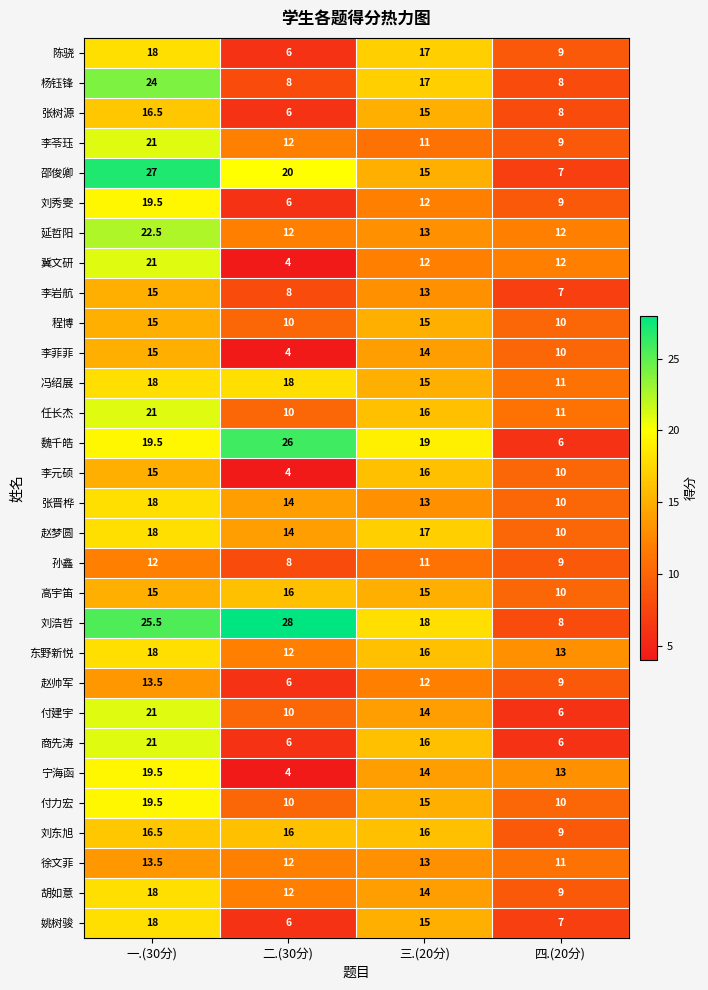

Which series changed the most between 二.(30分) and 三.(20分)?

李元硕